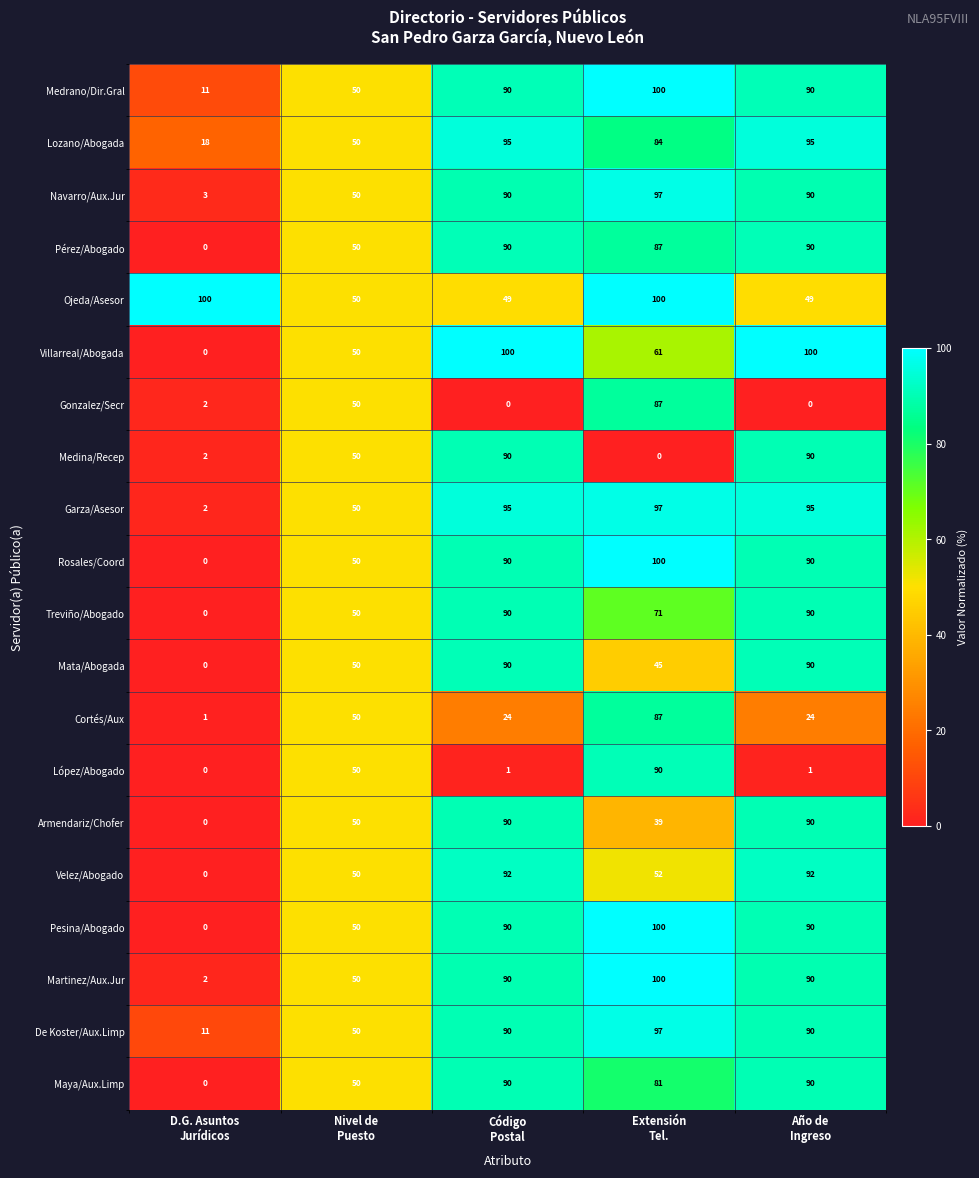

How many series are shown in this chart?

20